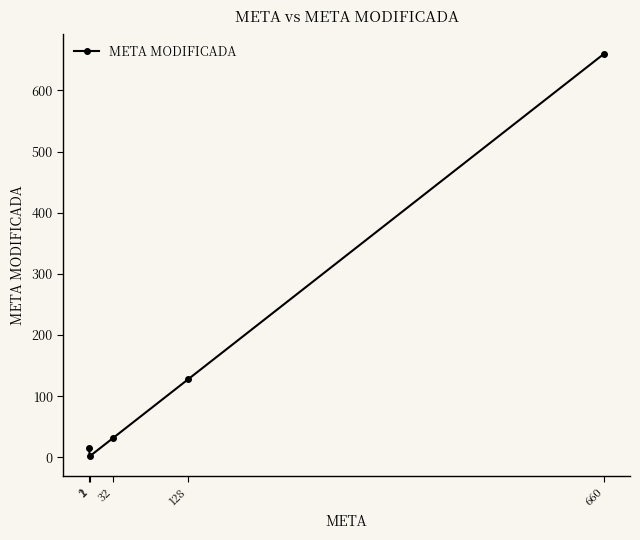

The value at 660 is 1090. True or false?

False